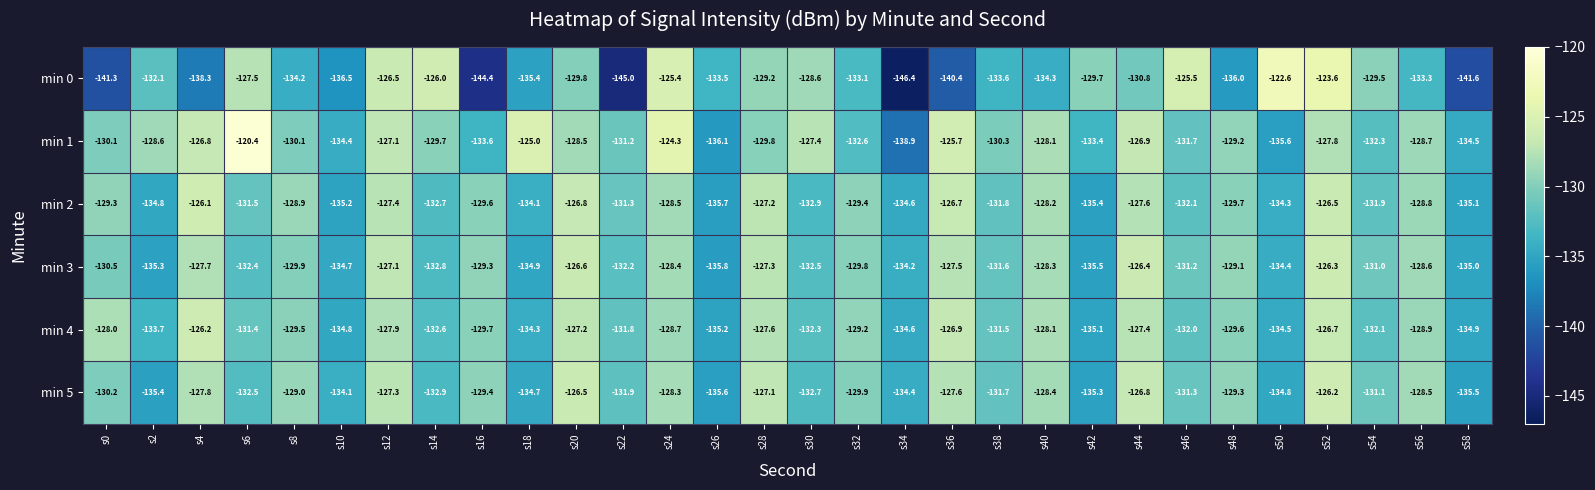

At which category is the sum across all series the highest?

s52